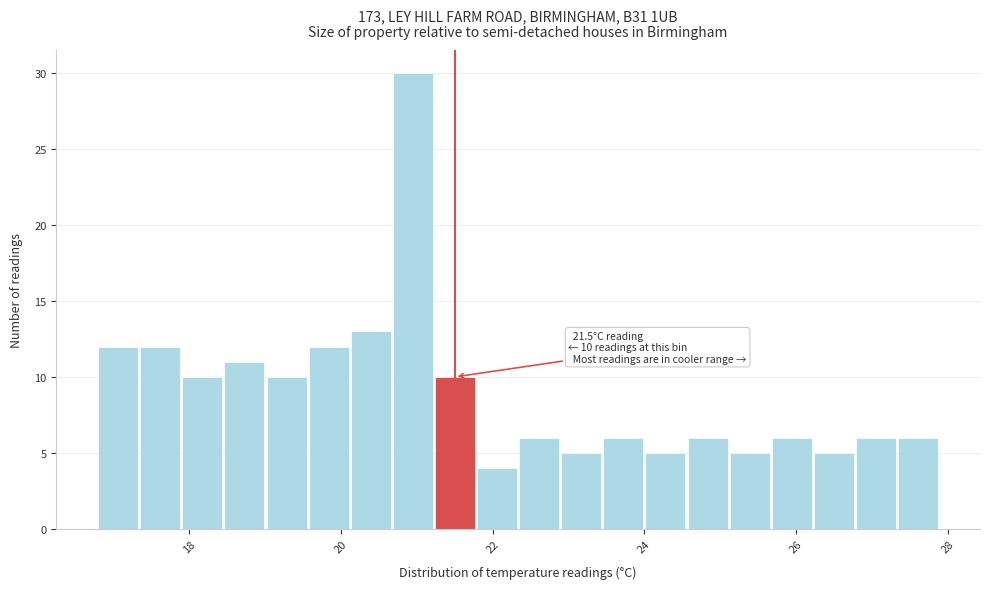

Around what value on the x-axis is the tallest bar? Give the approximate position of its centre, as read against the axis.

21.0